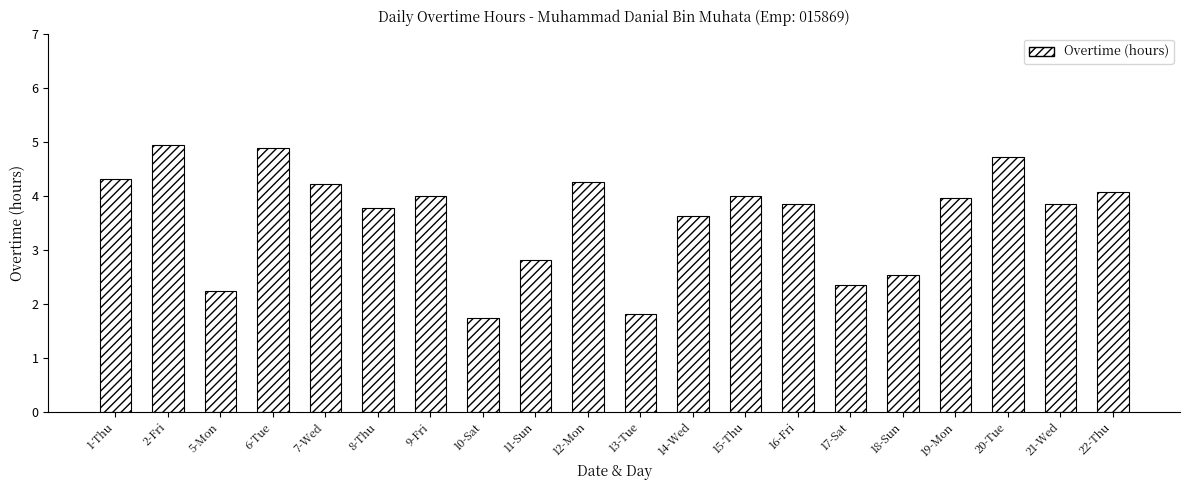

Reading left to right, list all the values displayed in this chart.

4.3	4.9	2.2	4.9	4.2	3.8	4.0	1.7	2.8	4.3	1.8	3.6	4.0	3.9	2.4	2.5	4.0	4.7	3.9	4.1